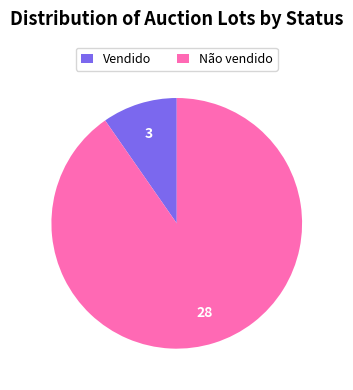

Do Não vendido and Vendido together represent more than half of the pie?

Yes